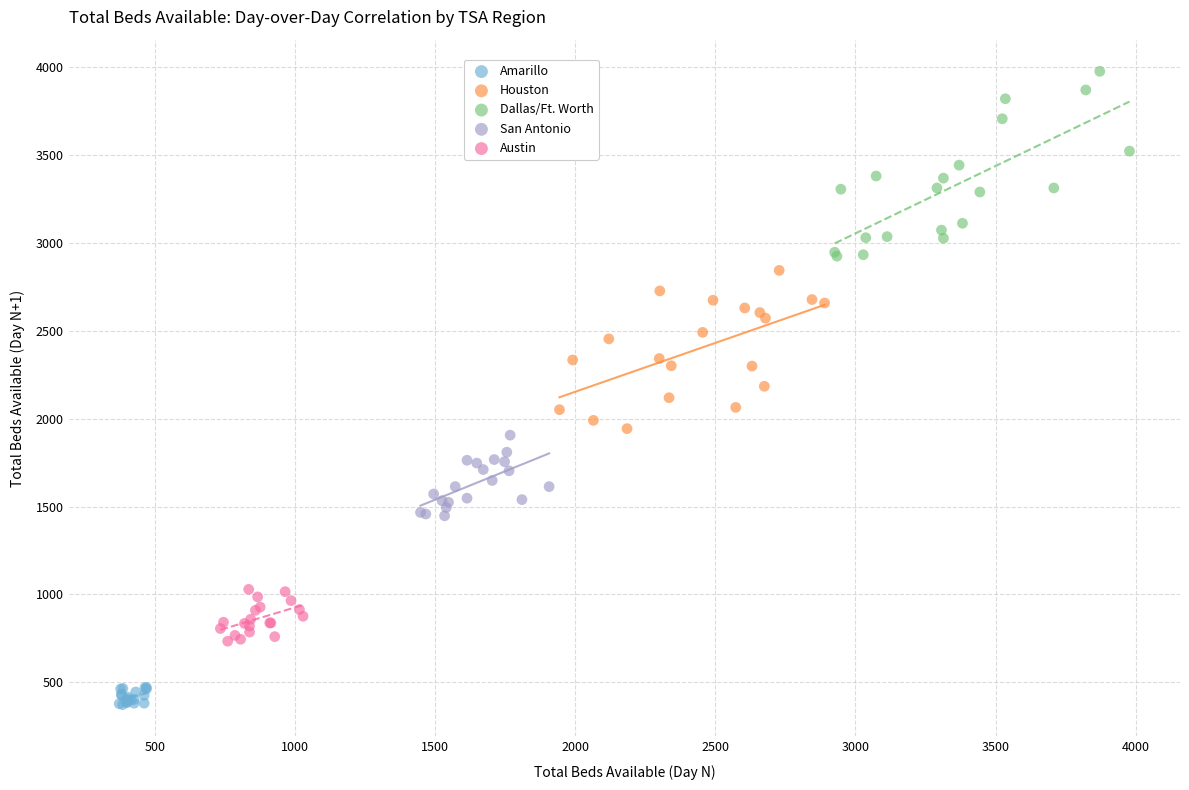

Which series contains the highest Y value?

Dallas/Ft. Worth